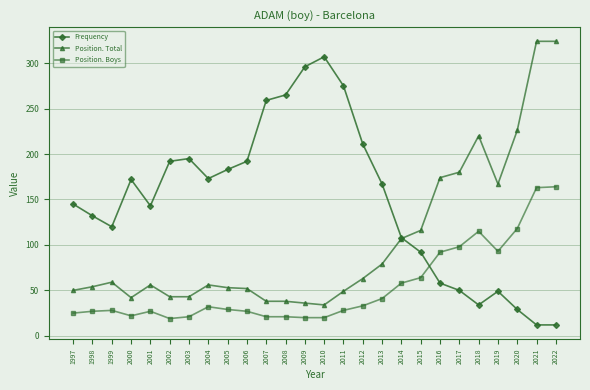

What is the difference between the maximum and second lowest values in the Frequency series?

295